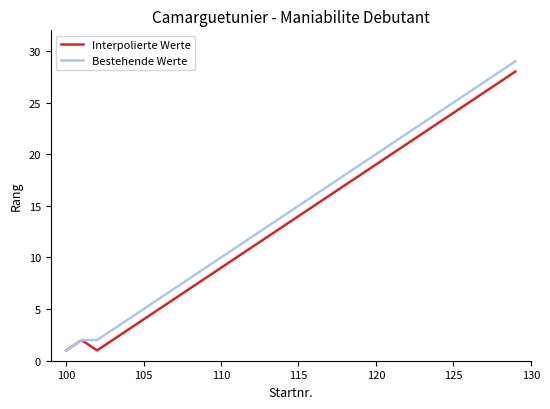

Count the number of categories in the chart.

30